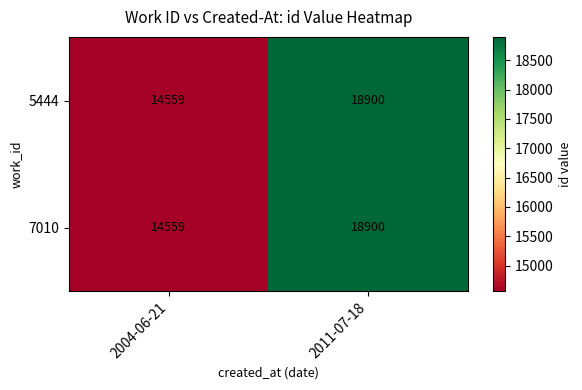

Rank the categories by 5444 value from lowest to highest.

2004-06-21, 2011-07-18